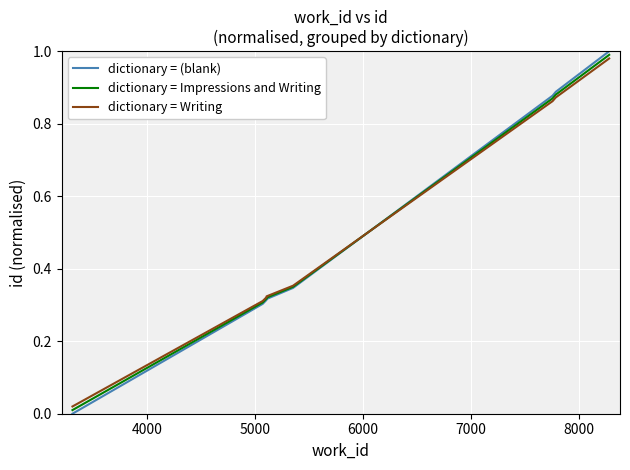

Reading left to right, list all the values displayed in this chart.

dictionary = (blank): 0.0	0.3	0.3	0.3	0.3	0.9	0.9	1.0	1.0
dictionary = Impressions and Writing: 0.0	0.3	0.3	0.3	0.4	0.9	0.9	1.0	1.0
dictionary = Writing: 0.0	0.3	0.3	0.3	0.4	0.9	0.9	1.0	1.0